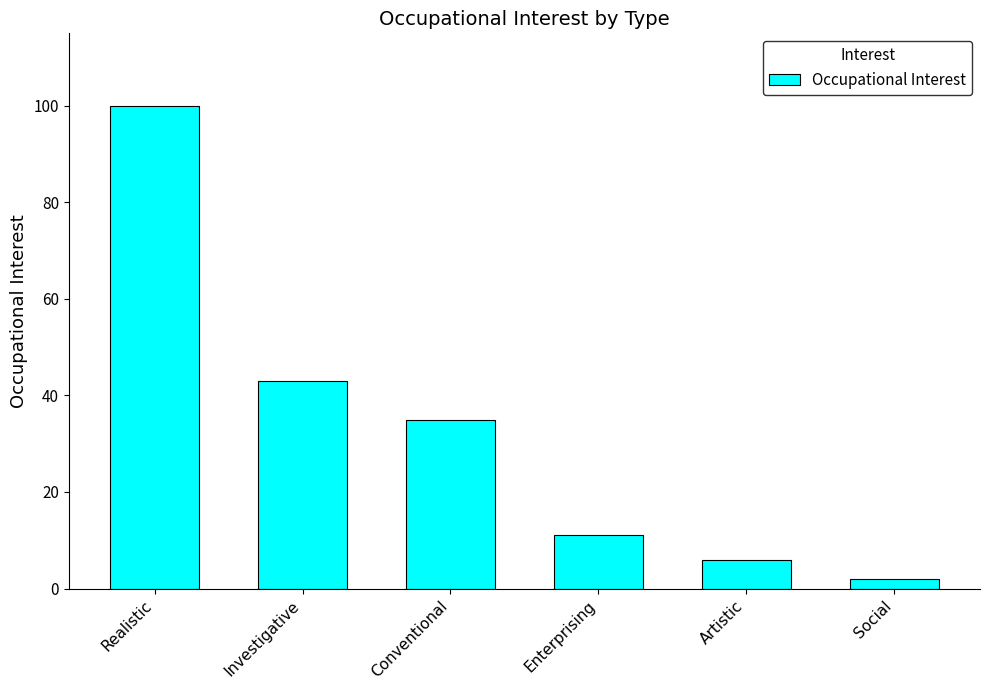

What is the difference between the values at Realistic and Enterprising?

89